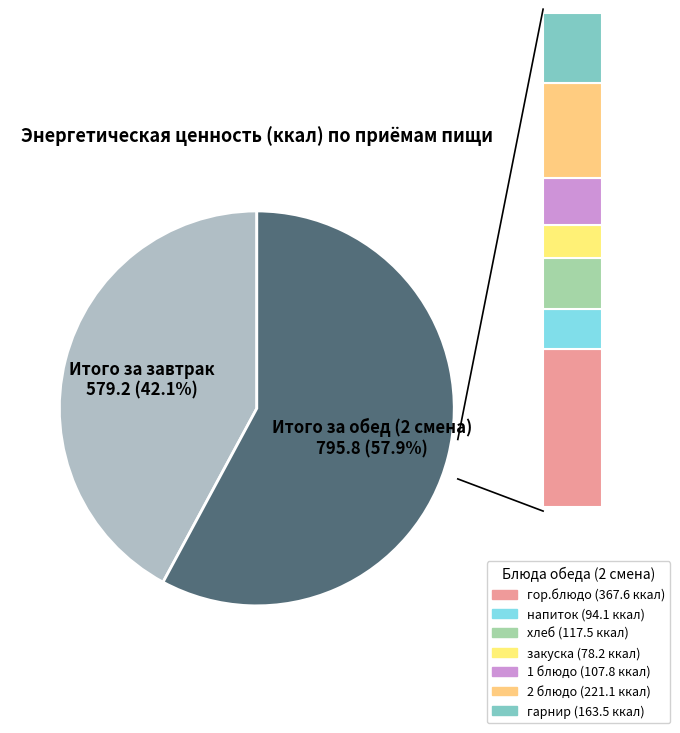

Is there a majority slice in this chart?

Yes